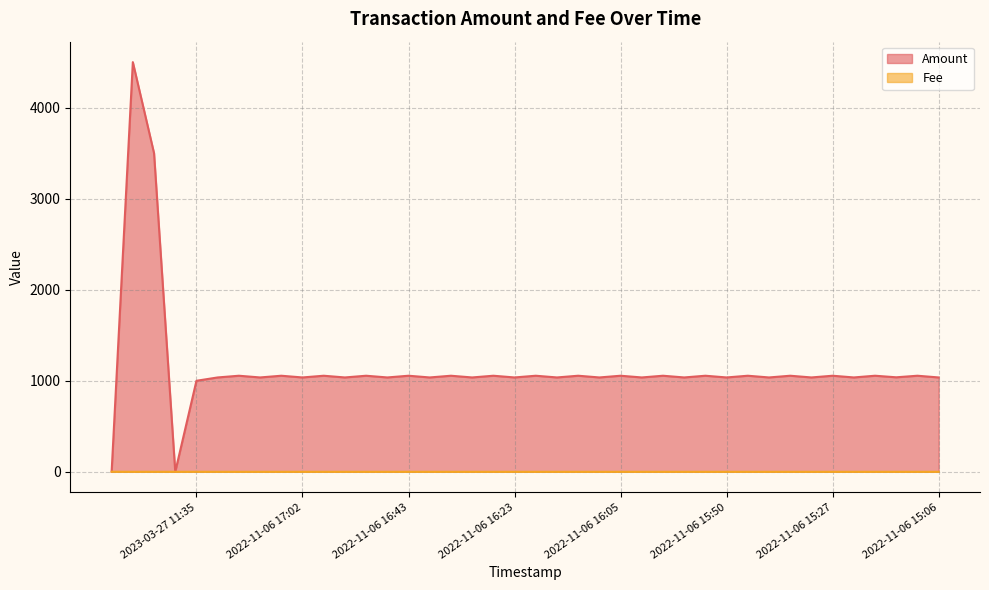

Reading left to right, list all the values displayed in this chart.

Amount: 2023-10-29=0.0	2023-03-30=4500.8	2023-03-27 11:58=3500.0	2023-03-27 11:40=0.0	2023-03-27 11:35=1000.0	2022-11-06 17:22=1036.6	2022-11-06 17:14=1055.4	2022-11-06 17:10=1036.6	2022-11-06 17:07=1055.4	2022-11-06 17:02=1036.6	2022-11-06 17:00=1055.4	2022-11-06 16:55=1036.6	2022-11-06 16:50=1055.4	2022-11-06 16:46=1036.6	2022-11-06 16:43=1055.4	2022-11-06 16:38=1036.6	2022-11-06 16:35=1055.4	2022-11-06 16:30=1036.6	2022-11-06 16:26=1055.4	2022-11-06 16:23=1036.6	2022-11-06 16:18=1055.4	2022-11-06 16:14=1036.6	2022-11-06 16:12=1055.4	2022-11-06 16:08=1036.6	2022-11-06 16:05=1055.4	2022-11-06 16:03=1036.6	2022-11-06 15:59=1055.4	2022-11-06 15:57=1036.6	2022-11-06 15:55=1055.4	2022-11-06 15:50=1036.6	2022-11-06 15:45=1055.4	2022-11-06 15:41=1036.6	2022-11-06 15:36=1055.4	2022-11-06 15:32=1036.6	2022-11-06 15:27=1055.4	2022-11-06 15:22=1036.6	2022-11-06 15:18=1055.4	2022-11-06 15:14=1038.2	2022-11-06 15:10=1055.4	2022-11-06 15:06=1036.6
Fee: 2023-10-29=0.6	2023-03-30=0.0	2023-03-27 11:58=0.2	2023-03-27 11:40=0.0	2023-03-27 11:35=0.4	2022-11-06 17:22=0.0	2022-11-06 17:14=0.0	2022-11-06 17:10=0.0	2022-11-06 17:07=0.0	2022-11-06 17:02=0.0	2022-11-06 17:00=0.0	2022-11-06 16:55=0.0	2022-11-06 16:50=0.0	2022-11-06 16:46=0.0	2022-11-06 16:43=0.0	2022-11-06 16:38=0.0	2022-11-06 16:35=0.0	2022-11-06 16:30=0.0	2022-11-06 16:26=0.0	2022-11-06 16:23=0.0	2022-11-06 16:18=0.0	2022-11-06 16:14=0.0	2022-11-06 16:12=0.0	2022-11-06 16:08=0.0	2022-11-06 16:05=0.0	2022-11-06 16:03=0.0	2022-11-06 15:59=0.0	2022-11-06 15:57=0.0	2022-11-06 15:55=0.0	2022-11-06 15:50=0.0	2022-11-06 15:45=0.0	2022-11-06 15:41=0.0	2022-11-06 15:36=0.0	2022-11-06 15:32=0.0	2022-11-06 15:27=0.0	2022-11-06 15:22=0.0	2022-11-06 15:18=0.0	2022-11-06 15:14=0.0	2022-11-06 15:10=0.0	2022-11-06 15:06=0.0